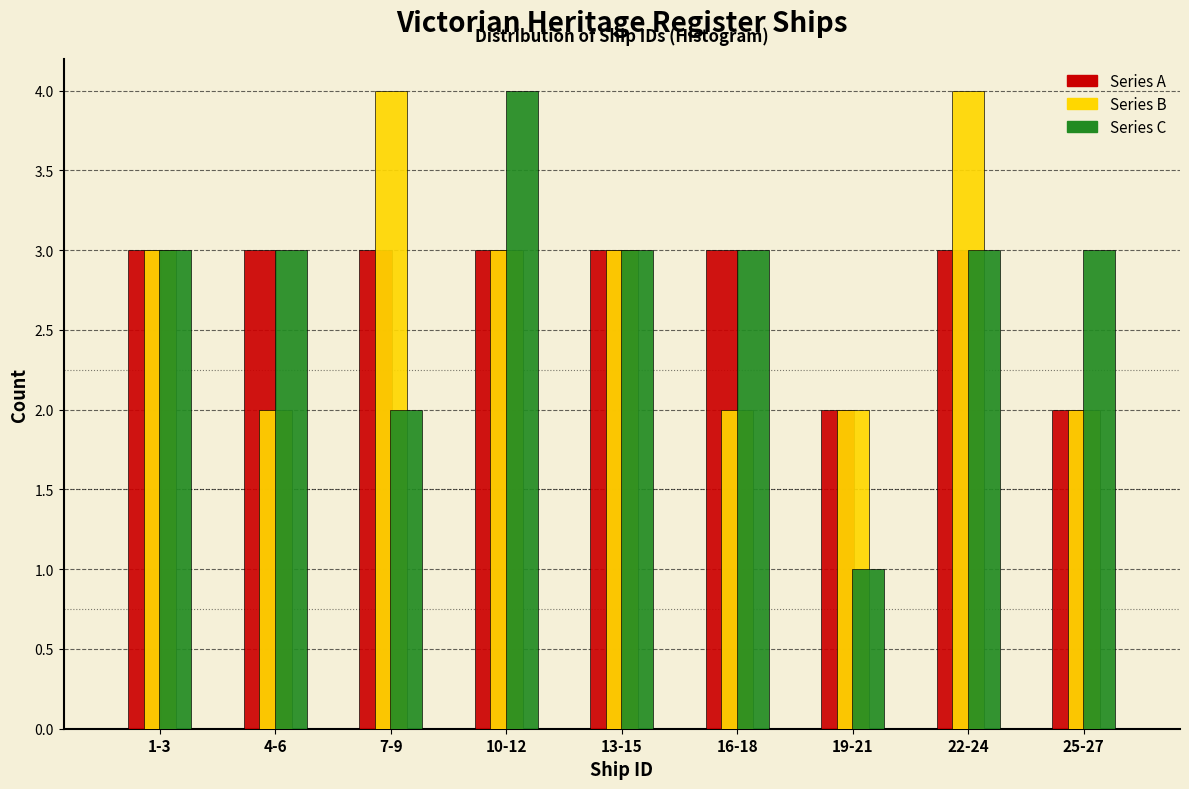

Reading right to left, what are all the values shown in this chart?

Series A: 2	3	2	3	3	3	3	3	3
Series B: 2	4	2	2	3	3	4	2	3
Series C: 3	3	1	3	3	4	2	3	3